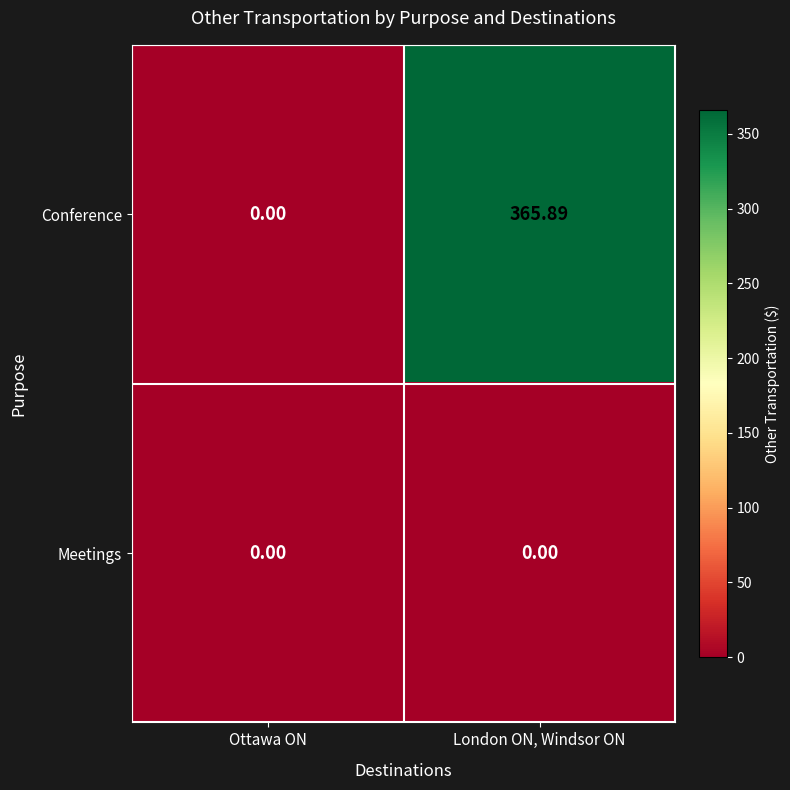

Rank the series by their maximum value, from lowest to highest.

Meetings, Conference